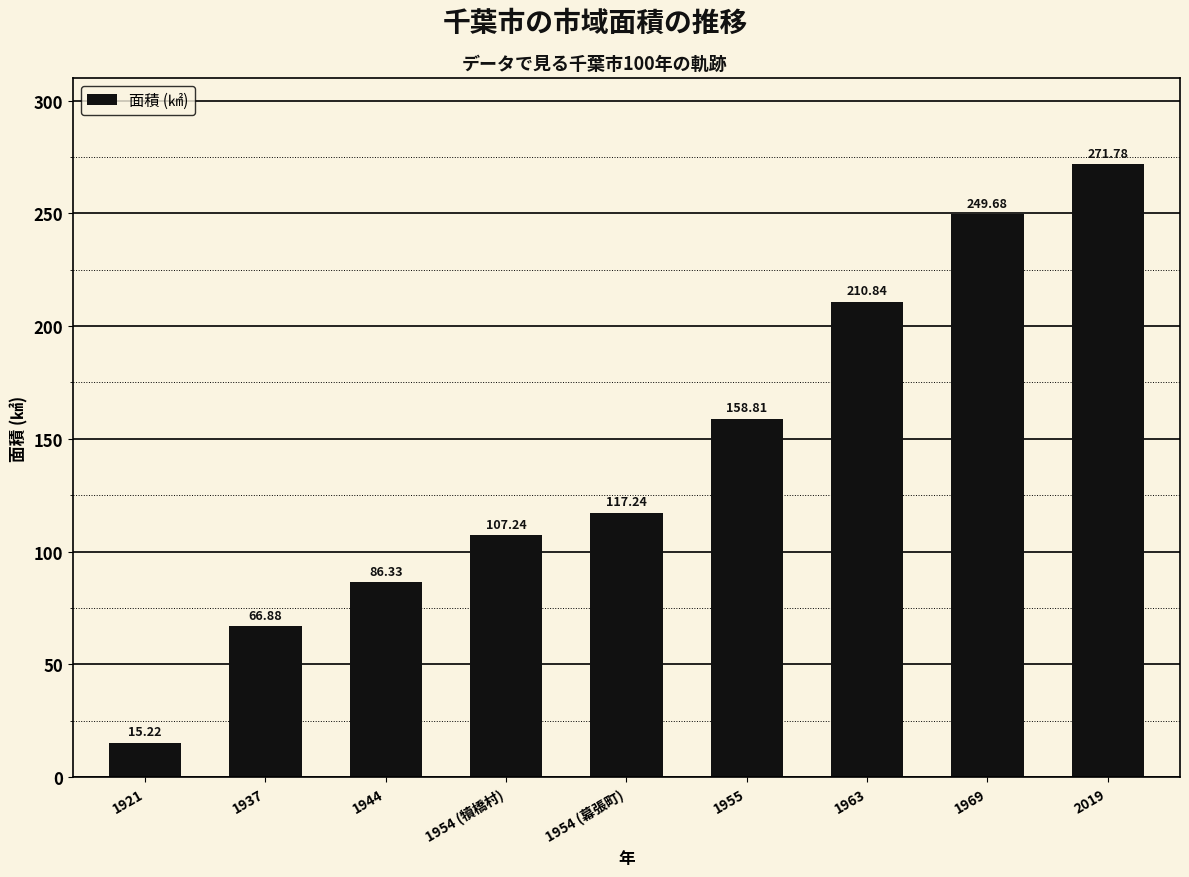

Rank the categories by value from highest to lowest.

2019, 1969, 1963, 1955, 1954 (幕張町), 1954 (犢橋村), 1944, 1937, 1921